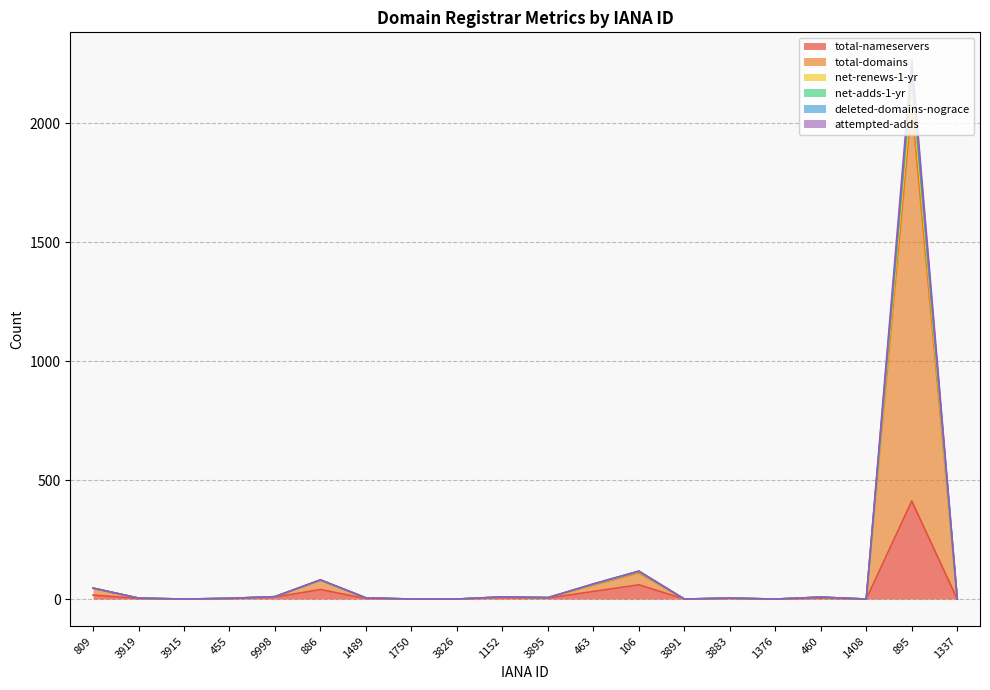

How many positive values does the attempted-adds series have?

13